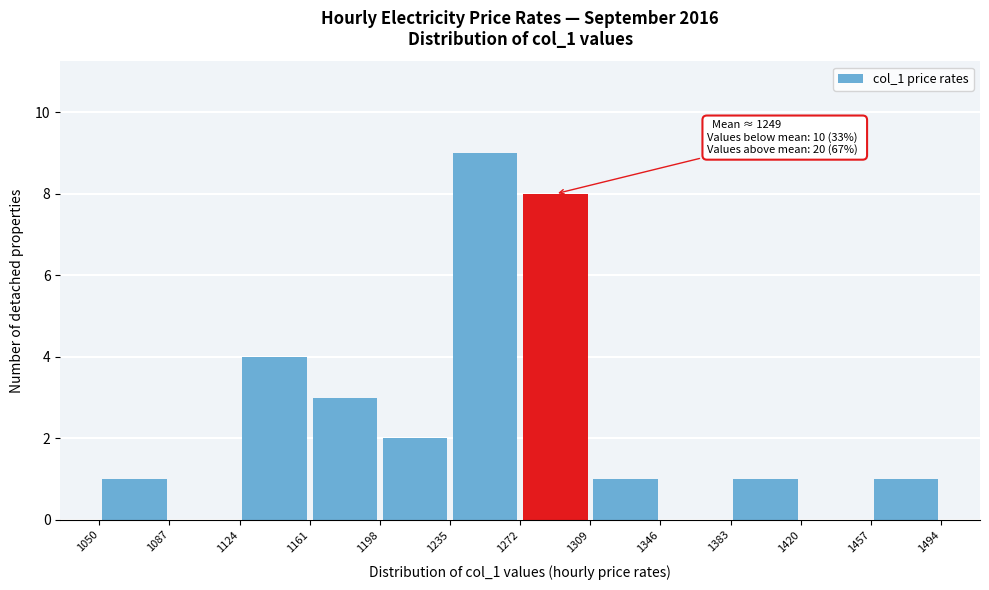

Over which range of the x-axis is the bar tallest?

1235 to 1272